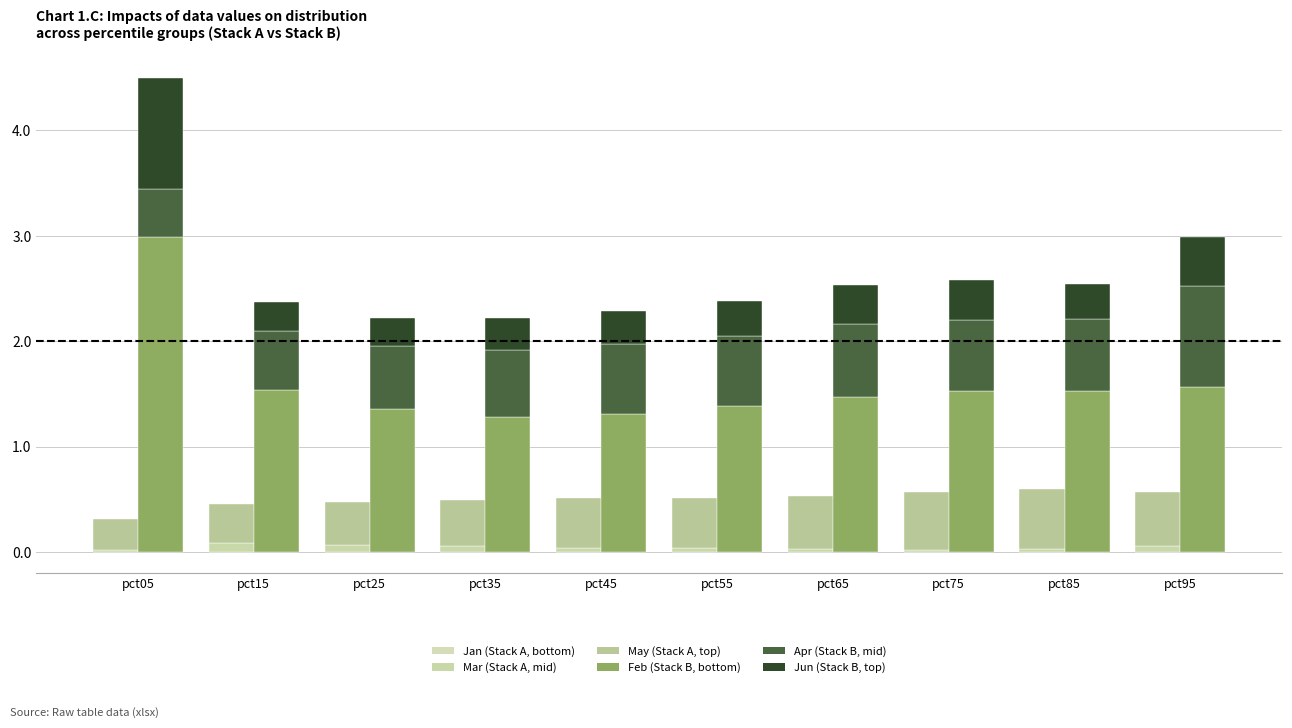

What is the value of the May bar at the 5th from the left?

0.5